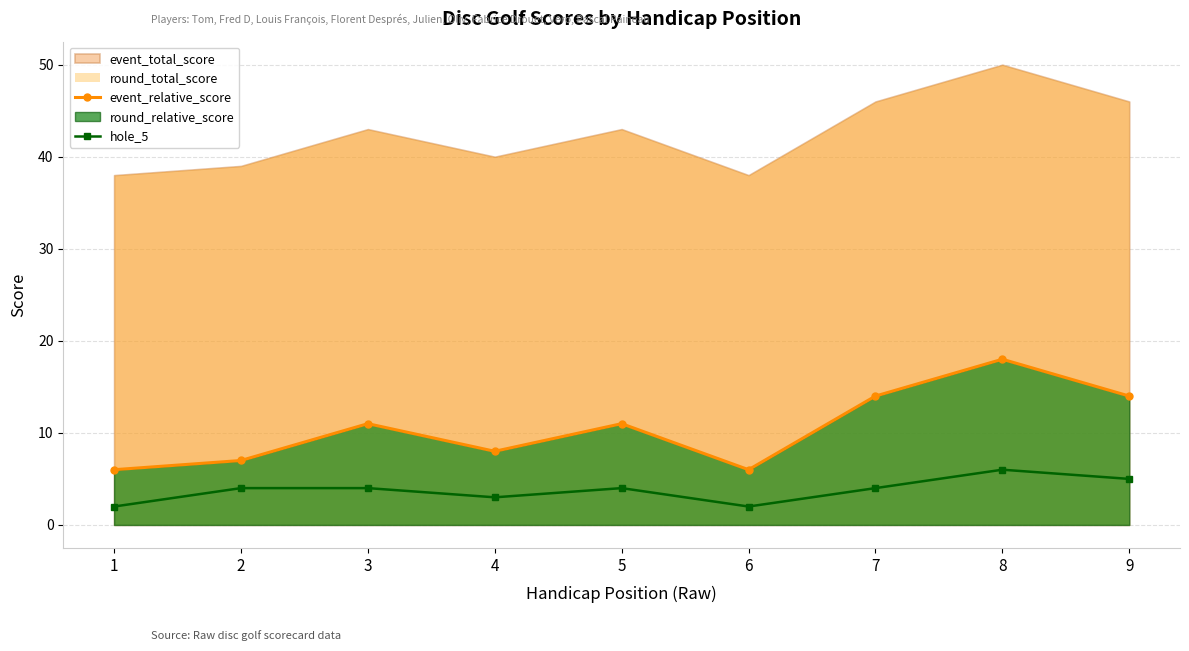

True or false: hole_5 and event_relative_score intersect in this chart.

False